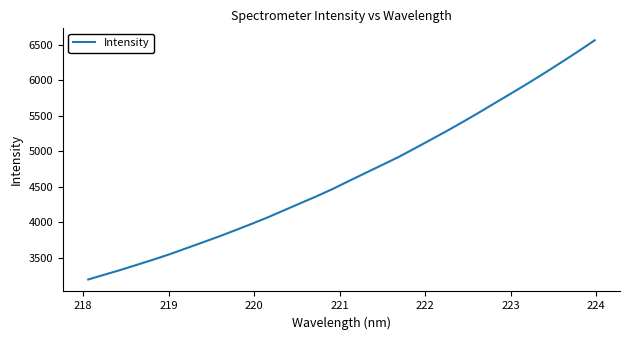

What is the minimum value shown in the chart?

3191.0